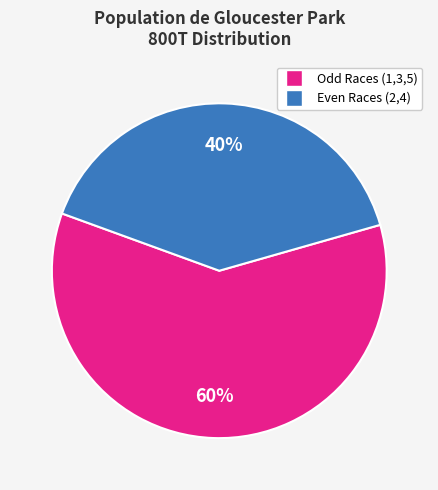

Is there any slice that represents more than half of the pie?

Yes